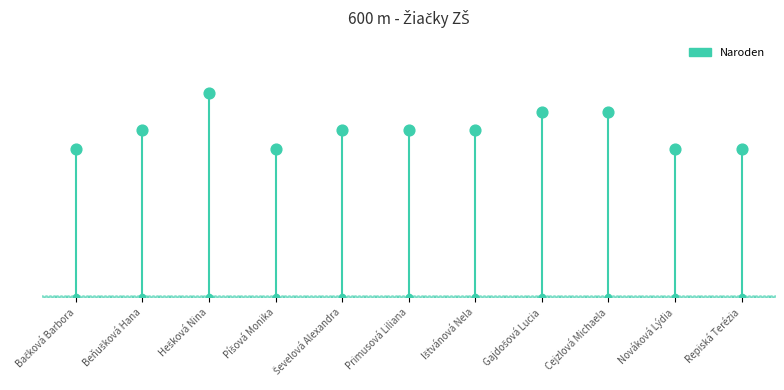

Between Ištvánová Nela and Nováková Lýdia, which is larger?

Ištvánová Nela